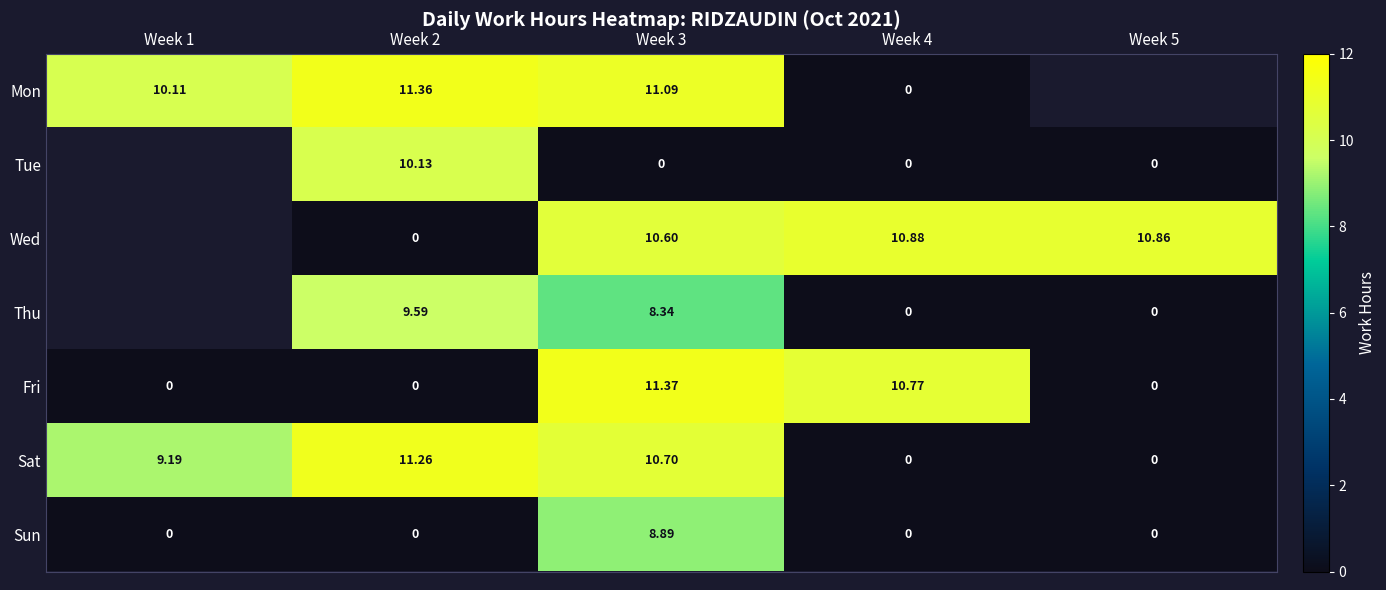

Is the value of Sat at Week 1 greater than the value of Sun at Week 3?

Yes